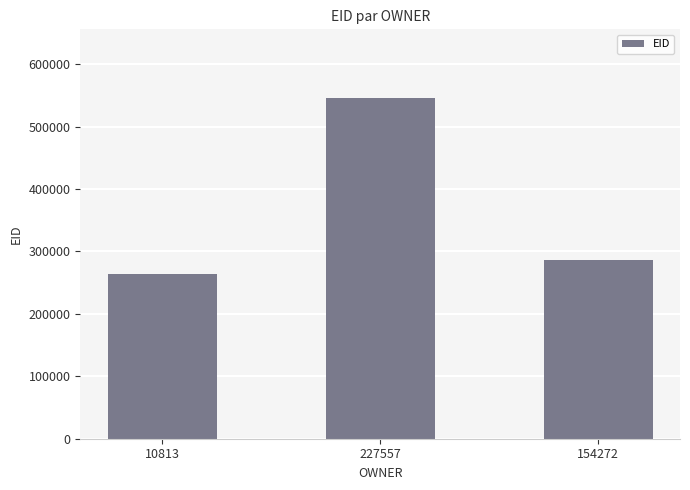

What is the change in value from 227557 to 154272?

-260504